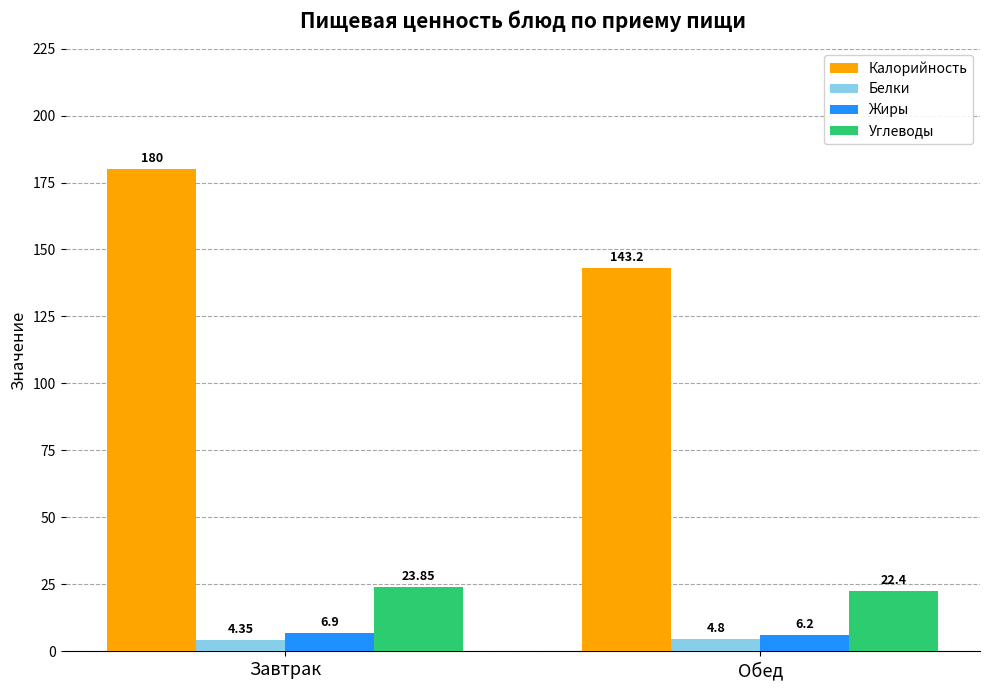

What are all the series names shown in the legend?

Калорийность, Белки, Жиры, Углеводы